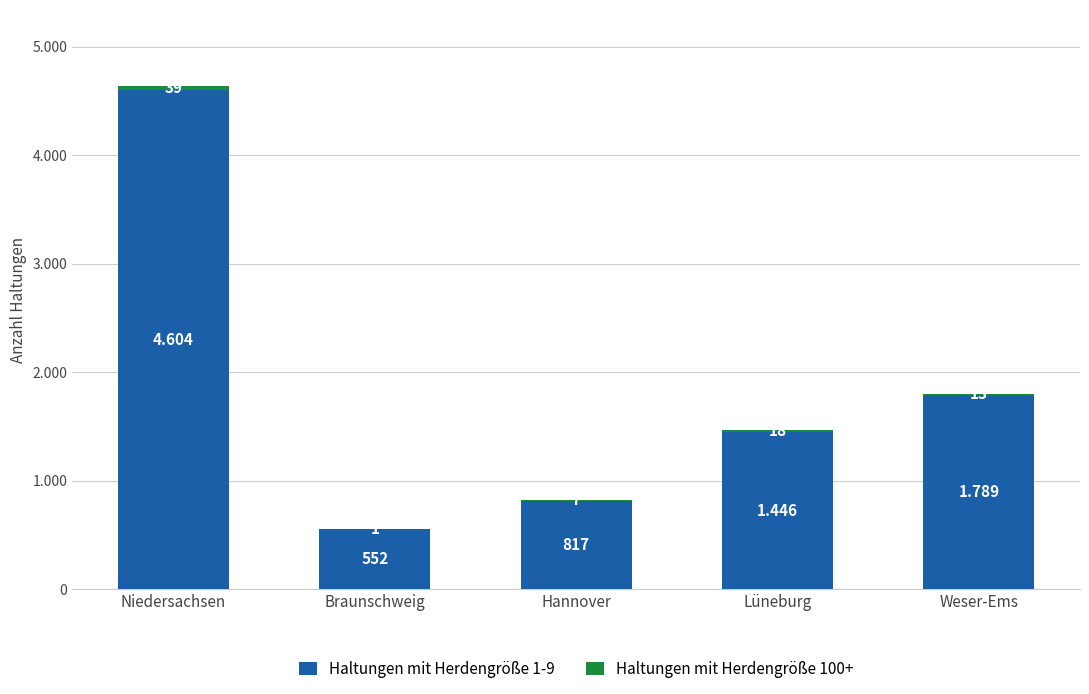

The Haltungen mit Herdengröße 100+ series shows 39 at Niedersachsen. True or false?

True